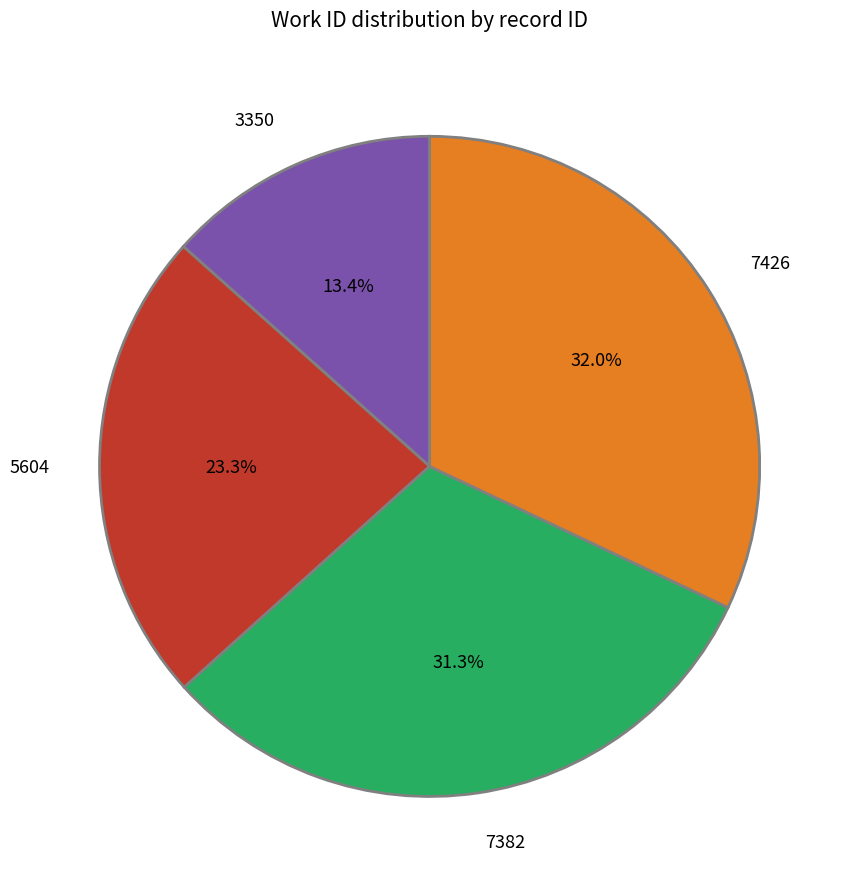

What is the ratio of the value at 7382 to the value at 7426?

1.0